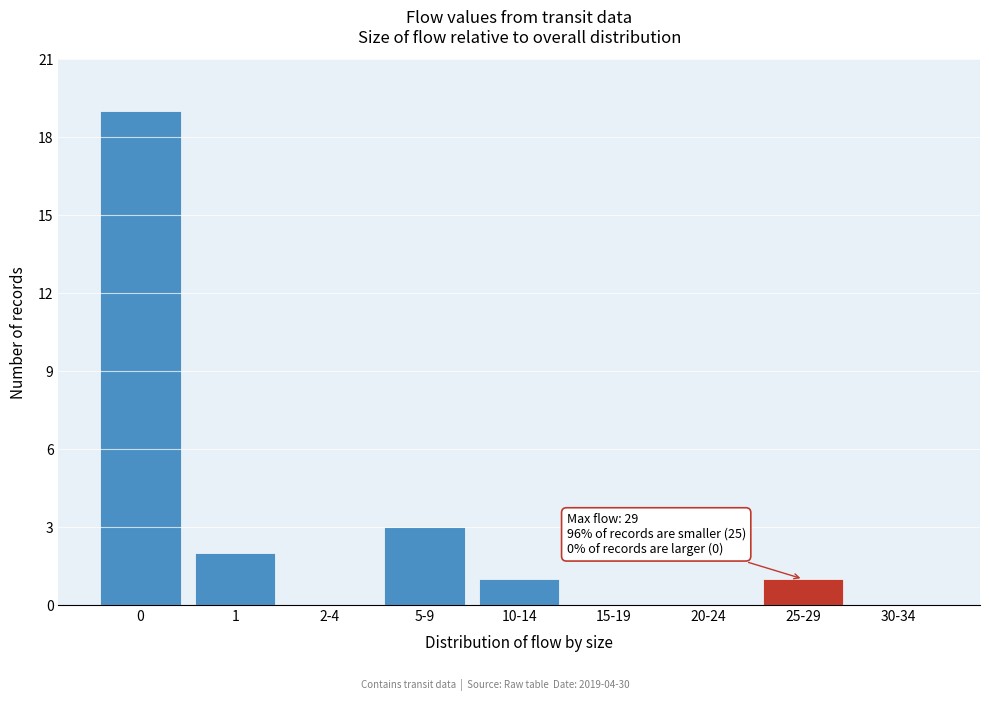

Reading left to right, what are all the values shown in this chart?

0=19	1=2	2-4=0	5-9=3	10-14=1	15-19=0	20-24=0	25-29=1	30-34=0